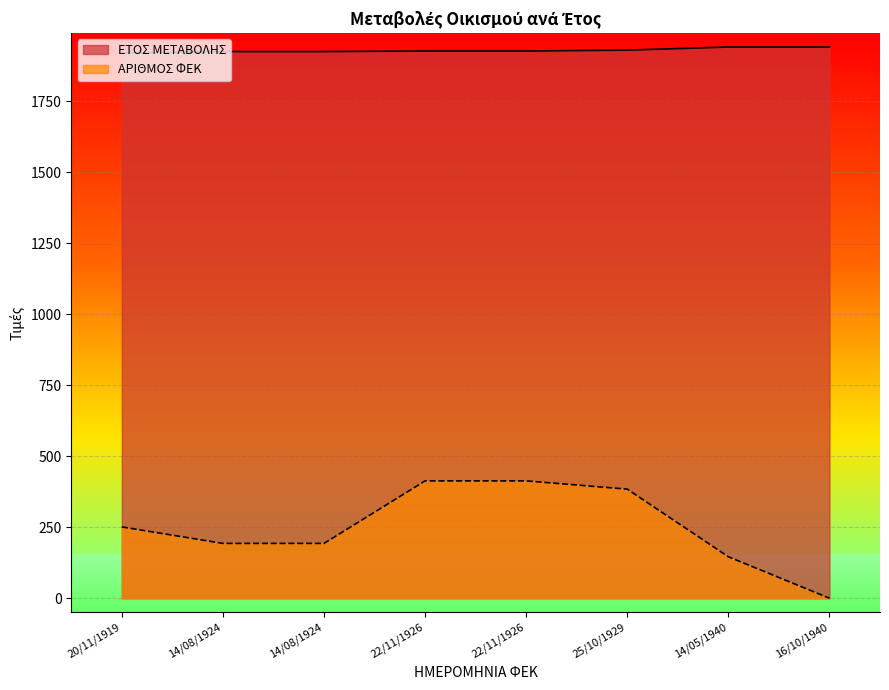

List the series in order of their peak value, lowest first.

ΑΡΙΘΜΟΣ ΦΕΚ, ΕΤΟΣ ΜΕΤΑΒΟΛΗΣ